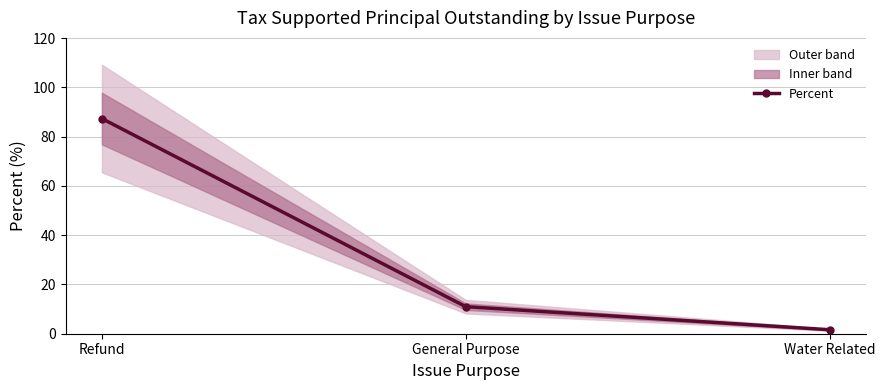

True or false: the data shows 11.0 at General Purpose.

True